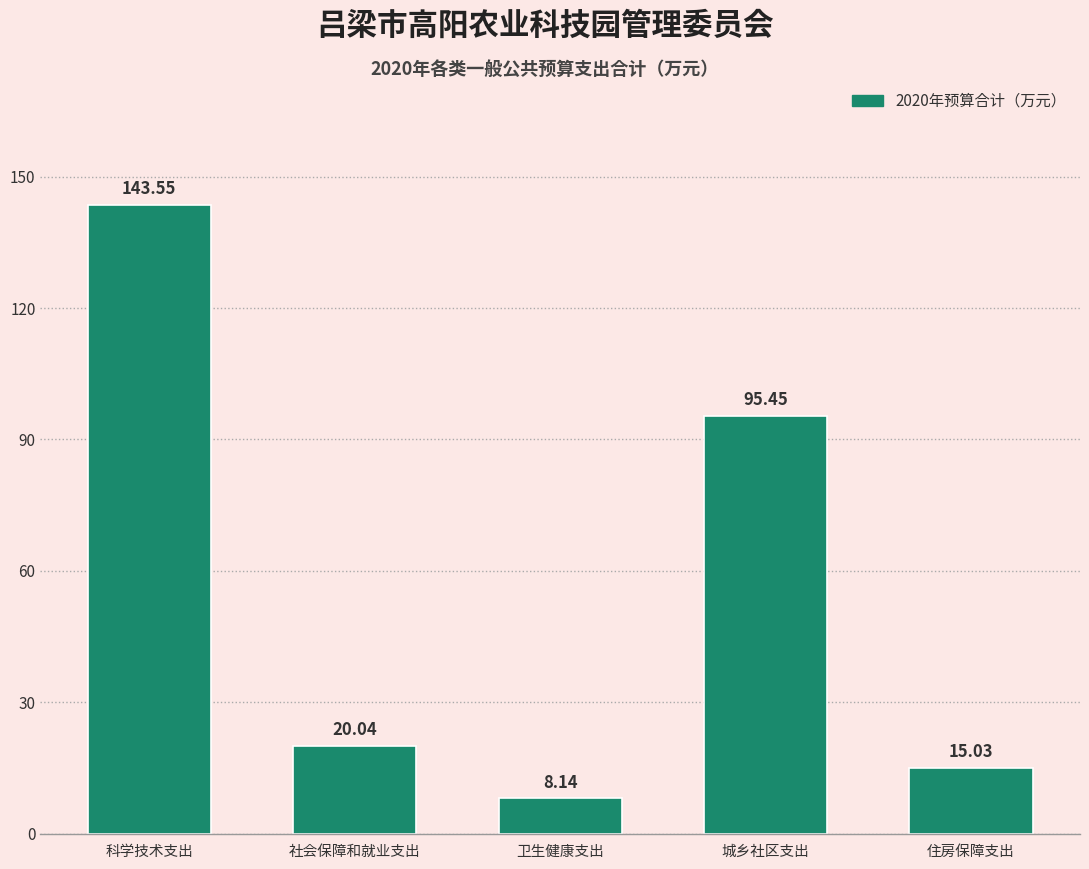

What is the label of the 2nd bar from the right?

城乡社区支出